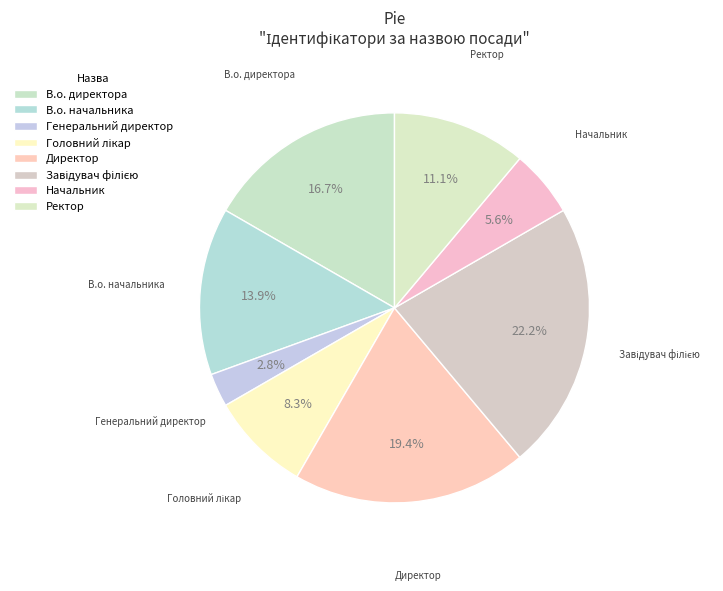

Rank the categories by value from highest to lowest.

Завідувач філією, Директор, В.о. директора, В.о. начальника, Ректор, Головний лікар, Начальник, Генеральний директор